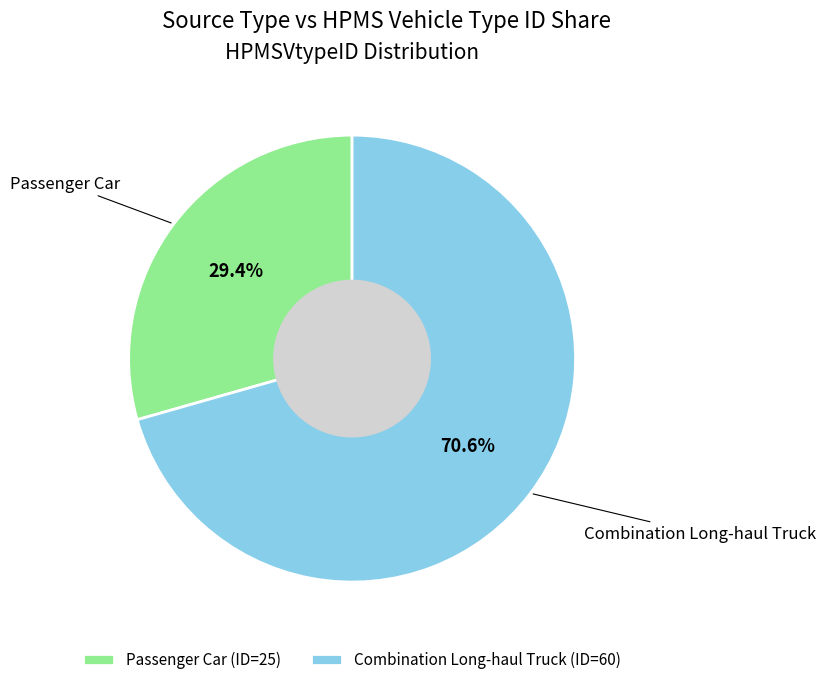

How many slices are in this pie chart?

2